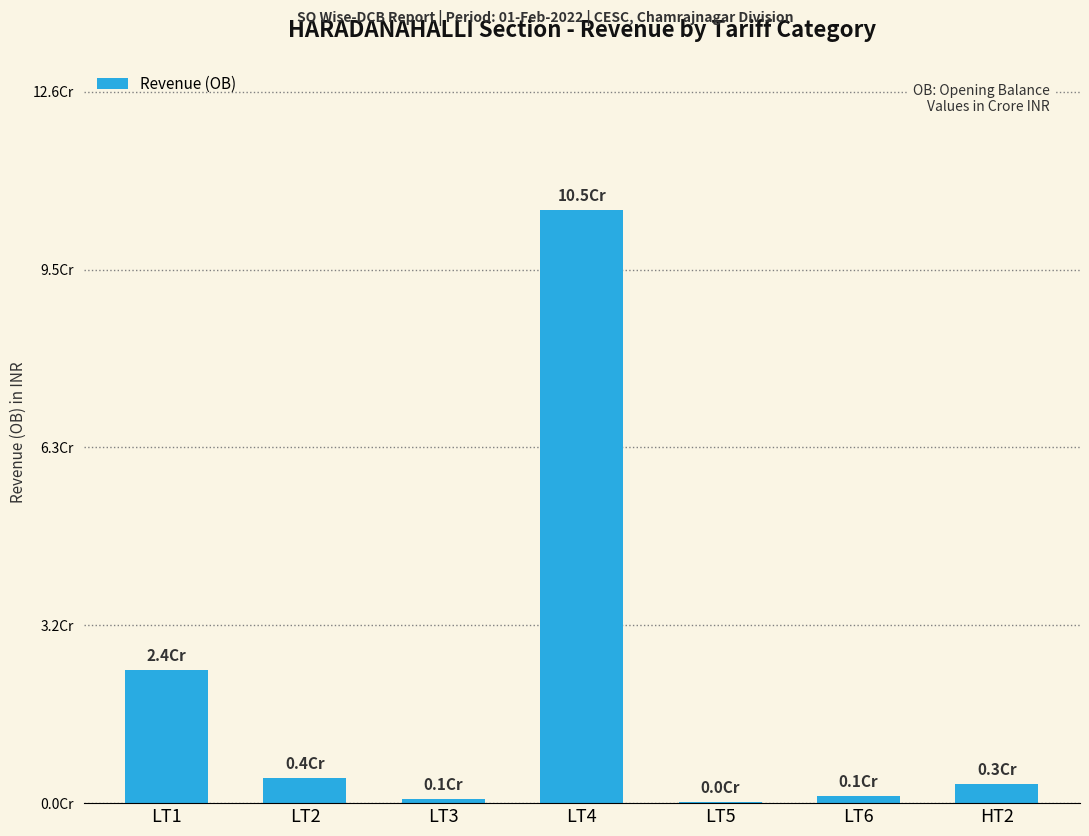

At which label is the value closest to 52679682?

LT1